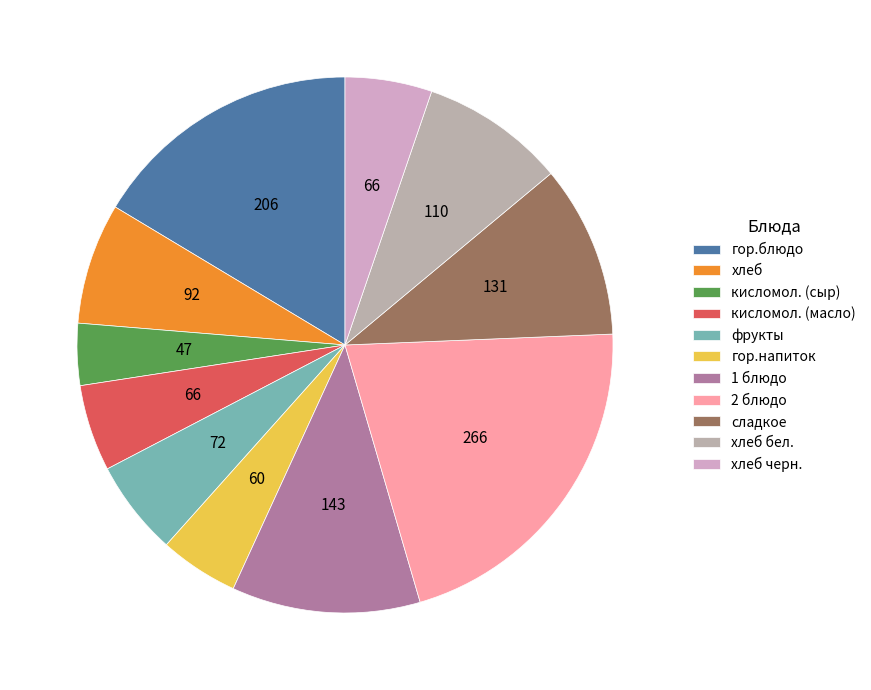

Do кисломол. (масло) and хлеб together represent more than half of the pie?

No